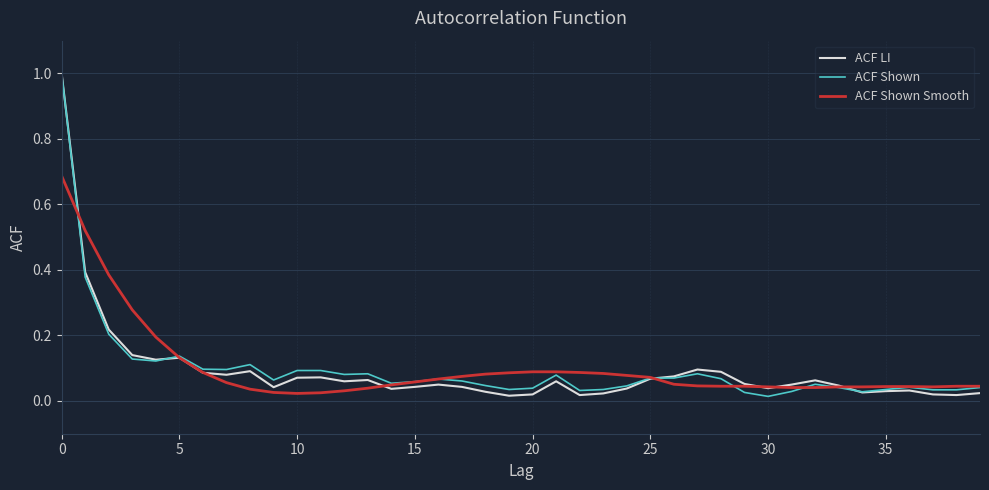

Is this an area chart (filled region under the line)?

No